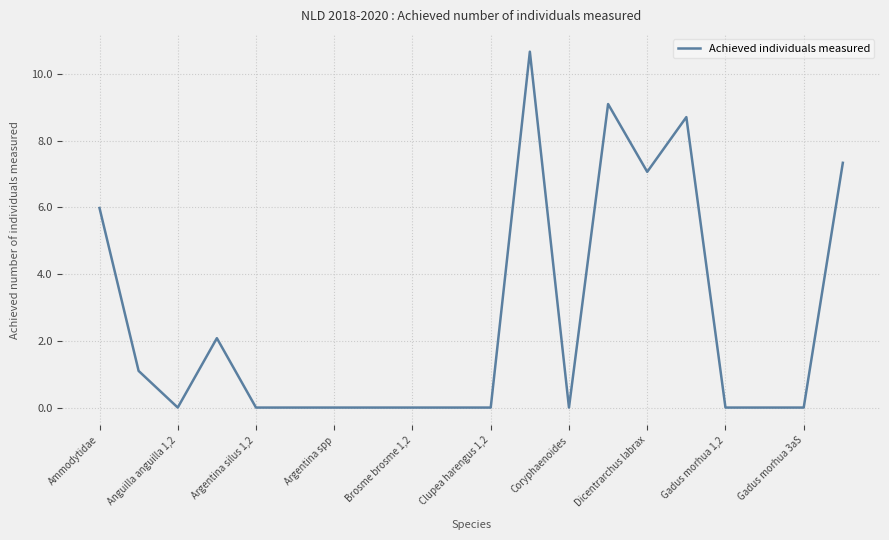

What is the maximum value shown in the chart?

10.7